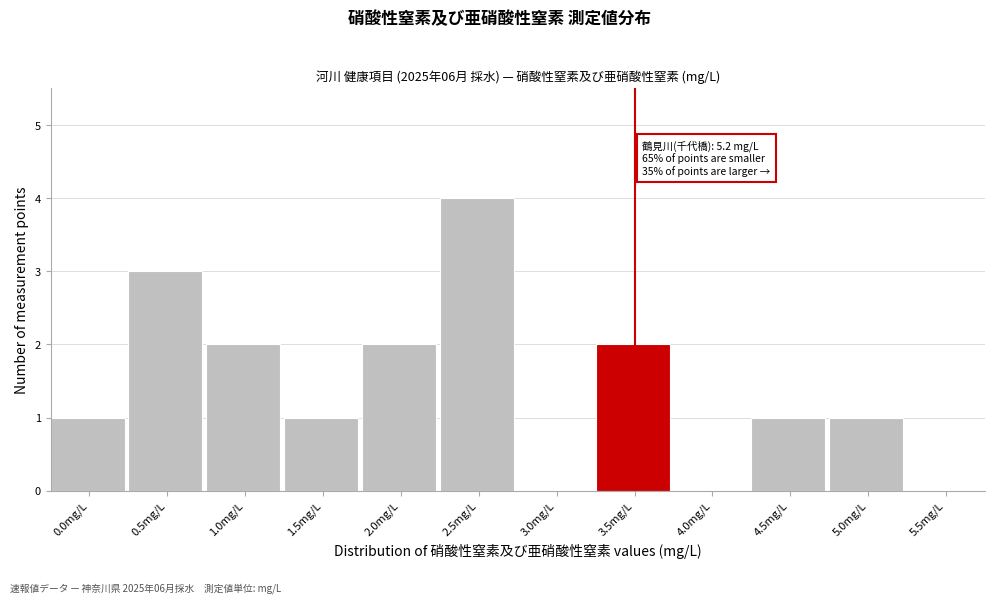

Reading left to right, extract all data points from this chart.

0.0mg/L=1	0.5mg/L=3	1.0mg/L=2	1.5mg/L=1	2.0mg/L=2	2.5mg/L=4	3.0mg/L=0	3.5mg/L=2	4.0mg/L=0	4.5mg/L=1	5.0mg/L=1	5.5mg/L=0